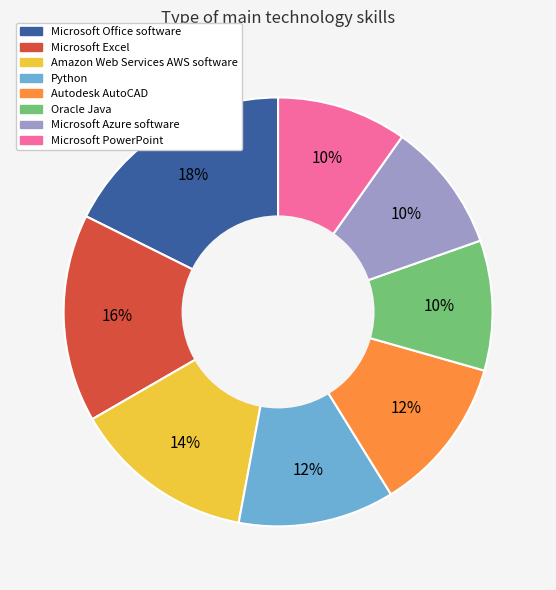

Is the sum of Oracle Java and Python greater than half?

No